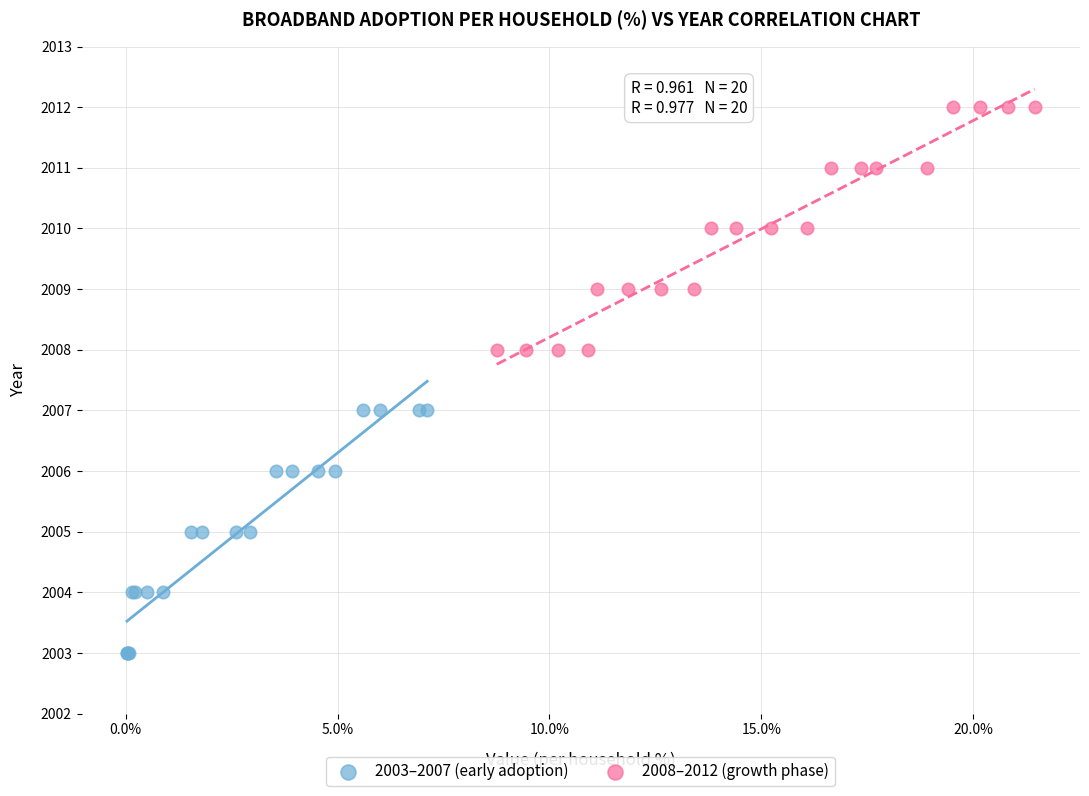

Which series contains the highest Y value?

2008–2012 (growth phase)